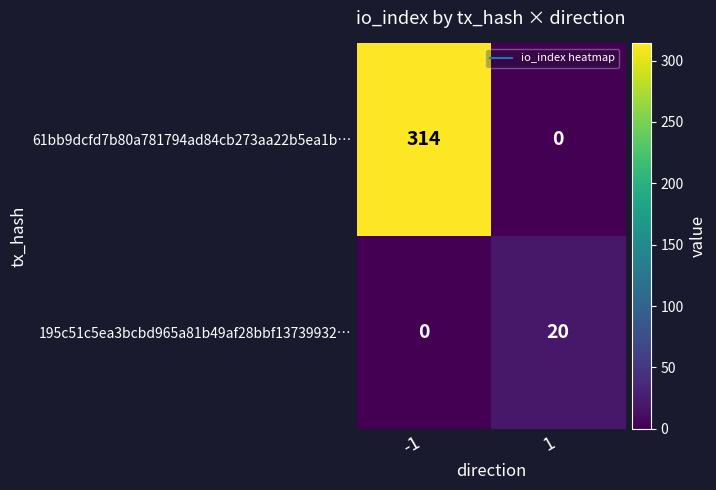

What is the difference between the 61bb9dcfd7b80a781794ad84cb273aa22b5ea1b… values at -1 and 1?

314